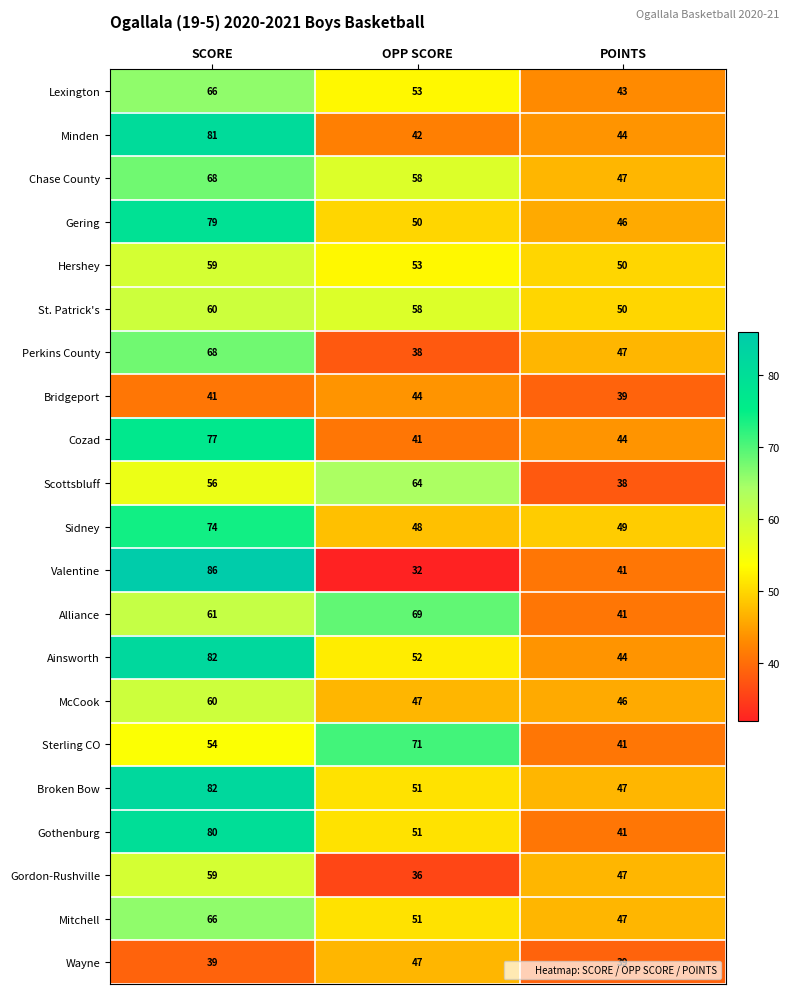

What is the highest value of the St. Patrick's series?

60